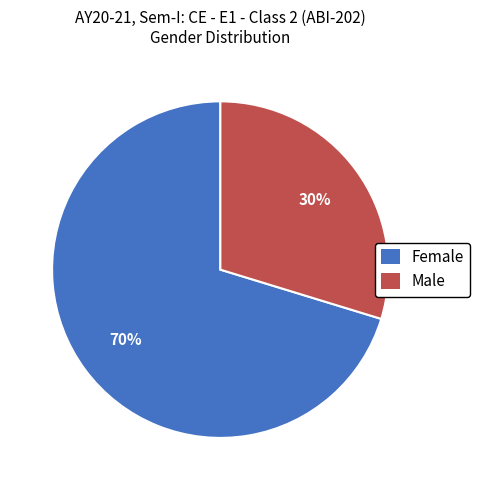

What percentage is the Male slice, to the nearest percent?

30%